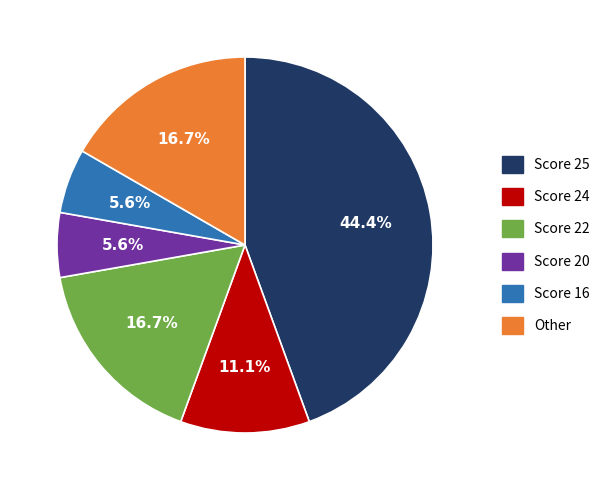

Is there any slice that represents more than half of the pie?

No